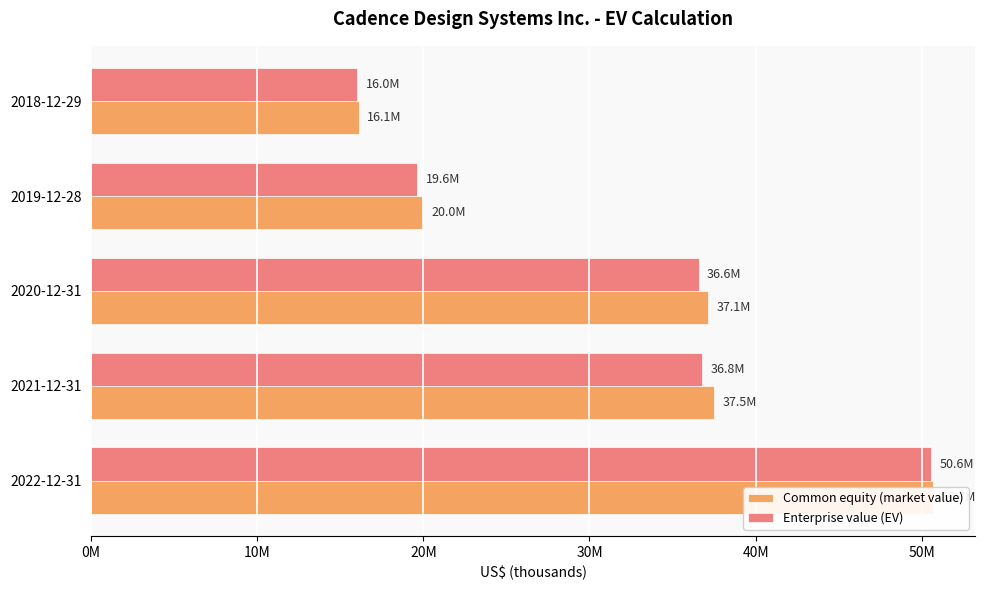

How many data points in Enterprise value (EV) are above 36566539?

2